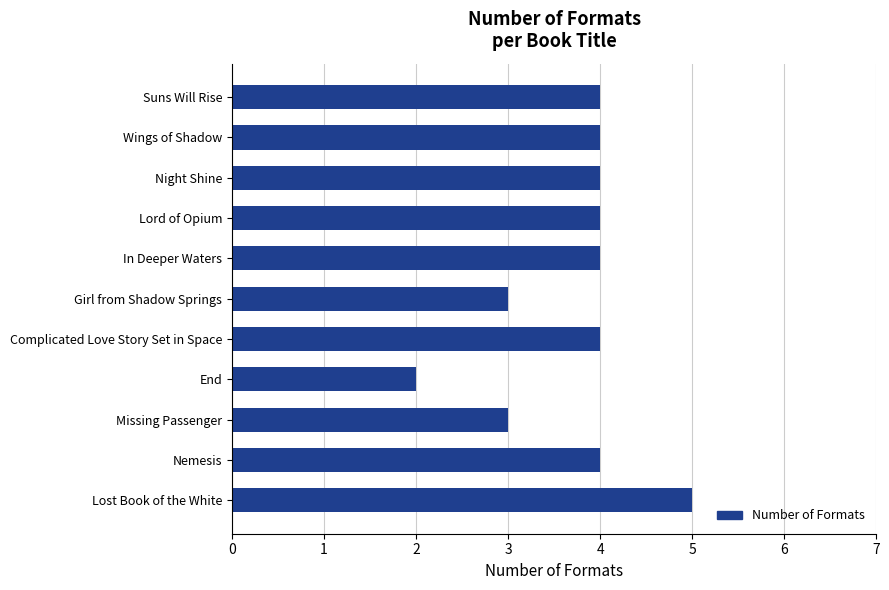

The value at End is 0. True or false?

False